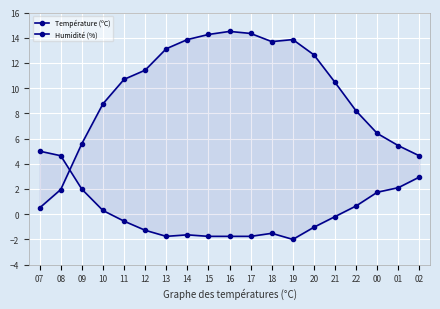

Where is the first local minimum for Humidité (%)?

13